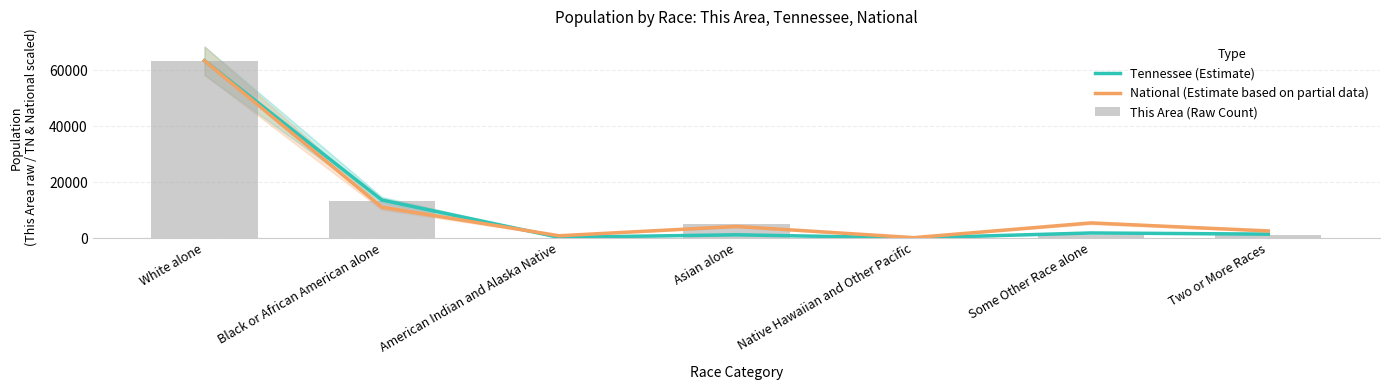

Rank the series at Black or African American alone from lowest to highest value.

National (Estimate based on partial data), This Area (Raw Count), Tennessee (Estimate)